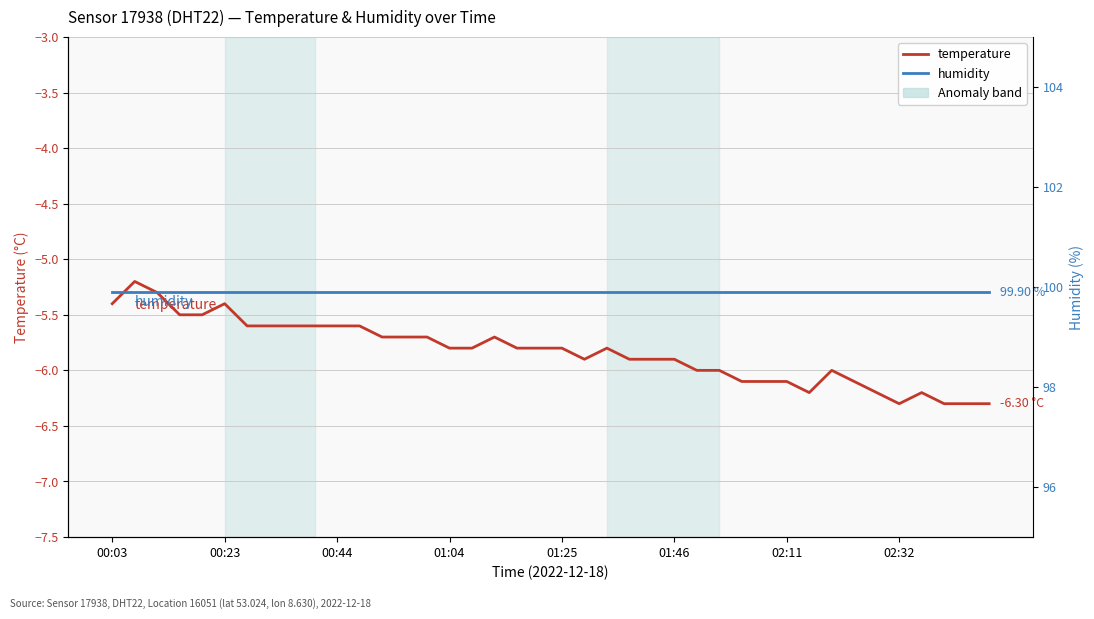

What is the maximum value shown in the chart?

99.9